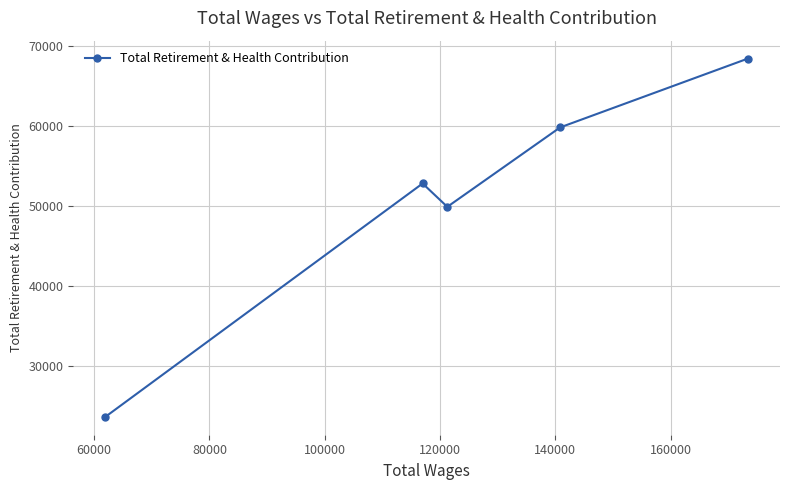

How many interior local valleys (lower than both neighbors) does the data have?

1